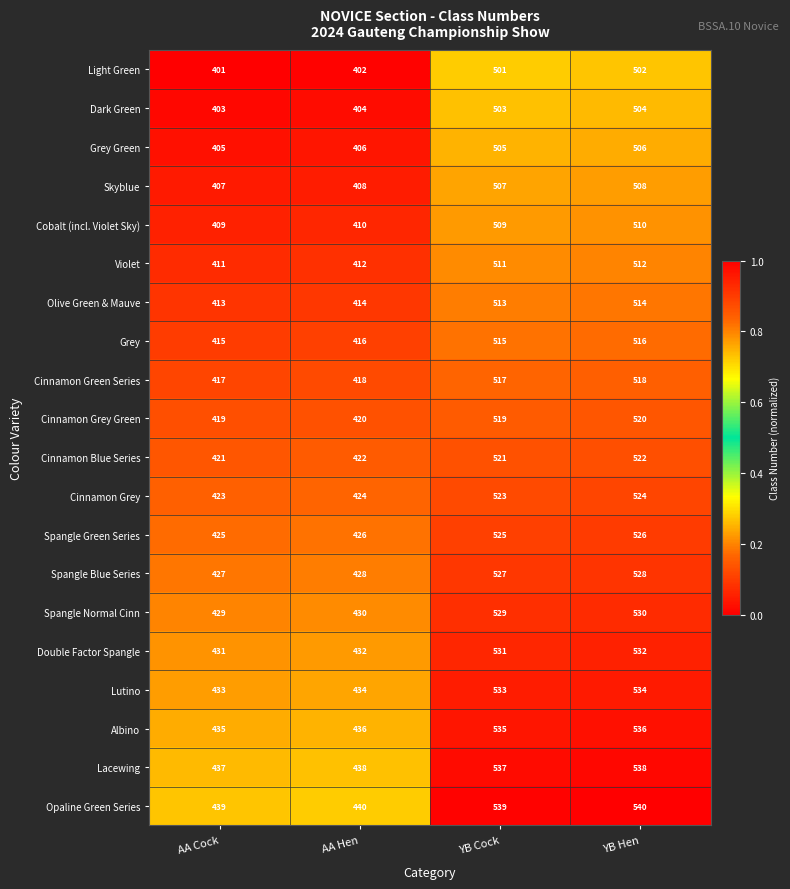

Which category has the lowest value across all series?

AA Cock